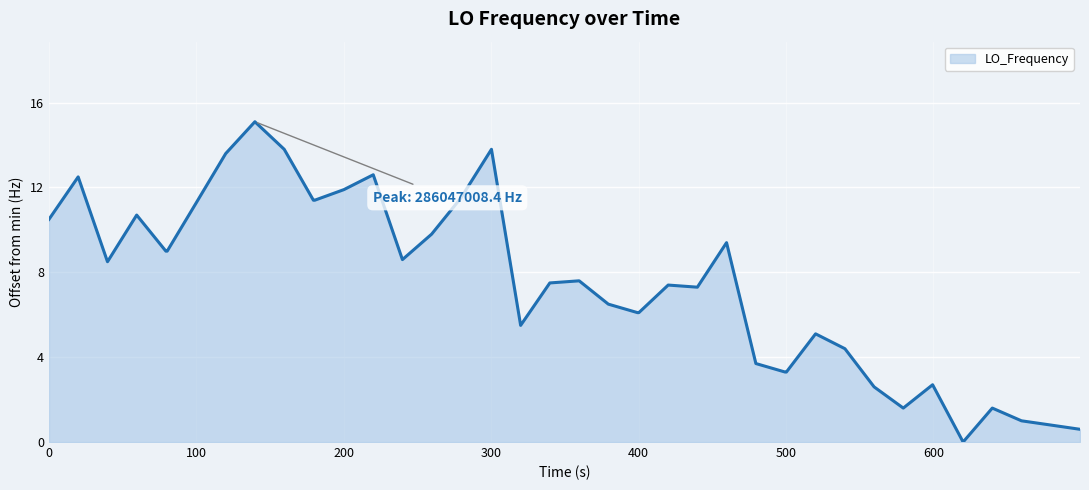

What is the maximum value shown in the chart?

15.1